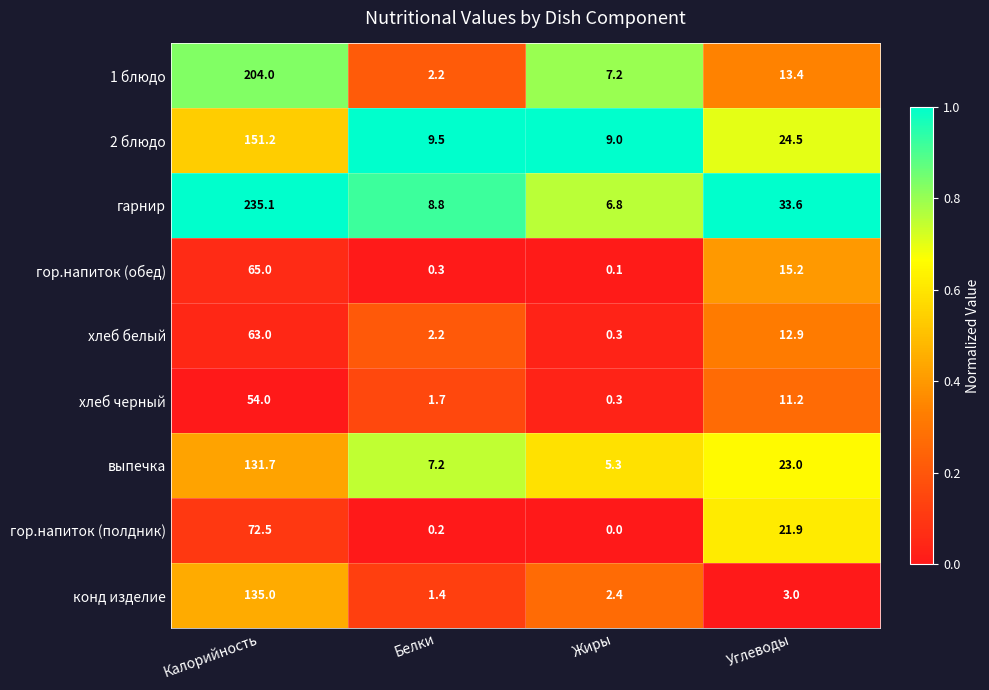

True or false: конд изделие has a value of 3.0 at Углеводы.

True